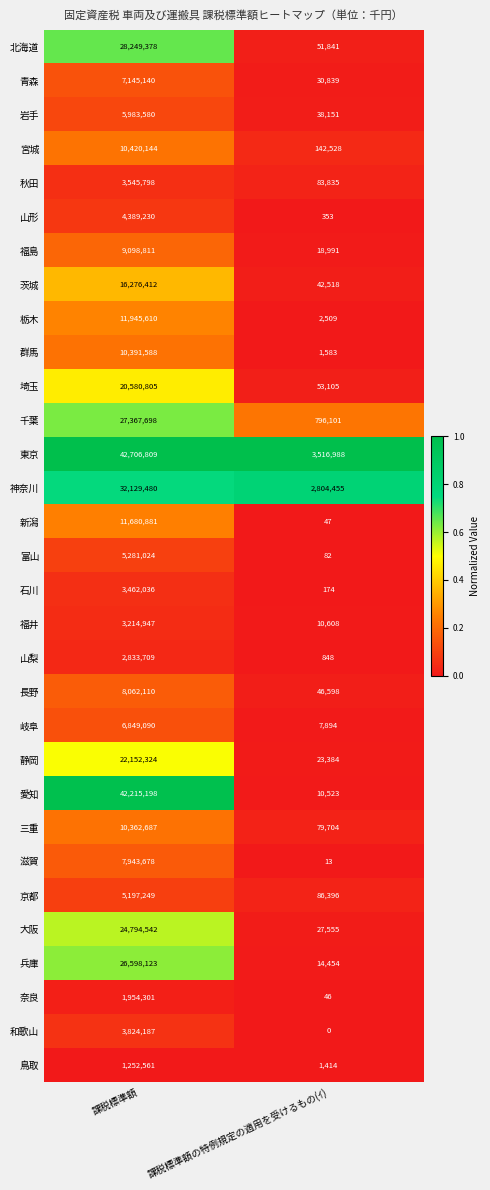

Which series has the largest total across all categories?

東京